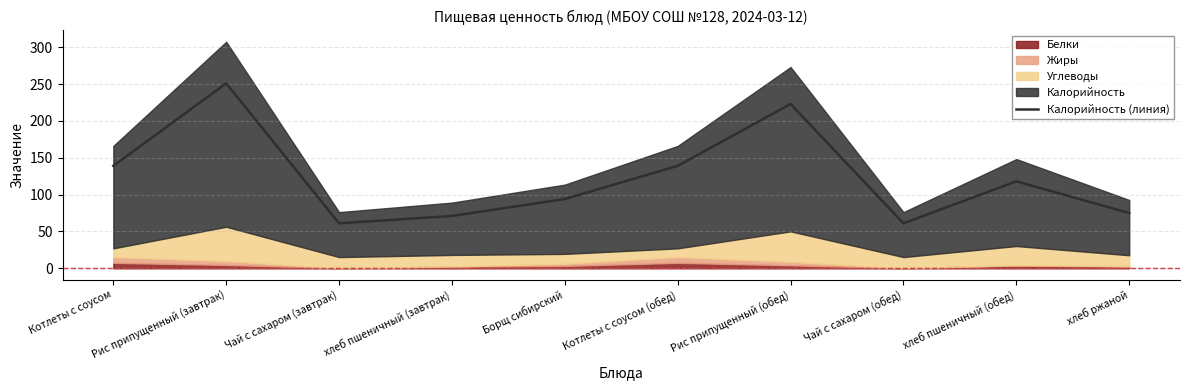

Approximately how many times larger is the value at Чай с сахаром (завтрак) compared to хлеб пшеничный (обед)?

0.5